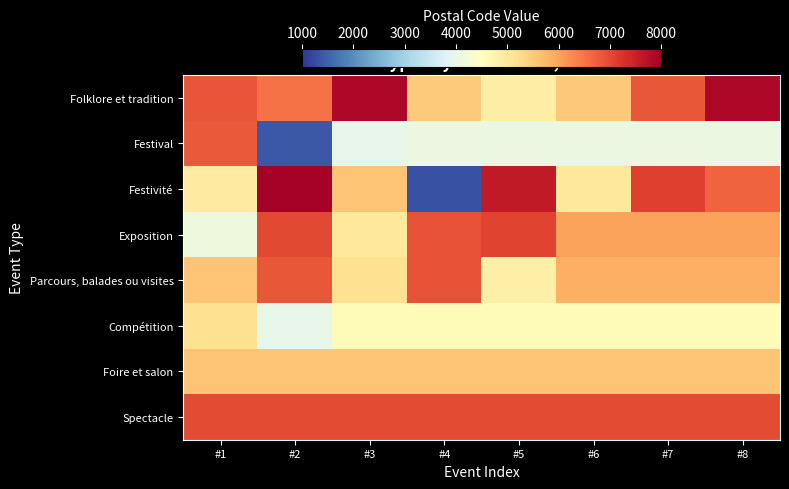

Reading left to right, what are all the values shown in this chart?

Folklore et tradition: #1=6870.0	#2=6540.0	#3=7890.0	#4=5500.0	#5=4890.0	#6=5537.0	#7=6838.0	#8=7890.0
Festival: #1=6824.0	#2=1400.0	#3=4000.0	#4=4074.7	#5=4074.7	#6=4074.7	#7=4074.7	#8=4074.7
Festivité: #1=4960.0	#2=7972.0	#3=5580.0	#4=1315.0	#5=7603.0	#6=5000.0	#7=7110.0	#8=6700.0
Exposition: #1=4140.0	#2=7000.0	#3=5000.0	#4=6900.0	#5=7070.0	#6=6022.0	#7=6022.0	#8=6022.0
Parcours, balades ou visites: #1=5580.0	#2=6830.0	#3=5170.0	#4=6900.0	#5=4830.0	#6=5862.0	#7=5862.0	#8=5862.0
Compétition: #1=5170.0	#2=4000.0	#3=4585.0	#4=4585.0	#5=4585.0	#6=4585.0	#7=4585.0	#8=4585.0
Foire et salon: #1=5590.0	#2=5590.0	#3=5590.0	#4=5590.0	#5=5590.0	#6=5590.0	#7=5590.0	#8=5590.0
Spectacle: #1=6980.0	#2=6980.0	#3=6980.0	#4=6980.0	#5=6980.0	#6=6980.0	#7=6980.0	#8=6980.0